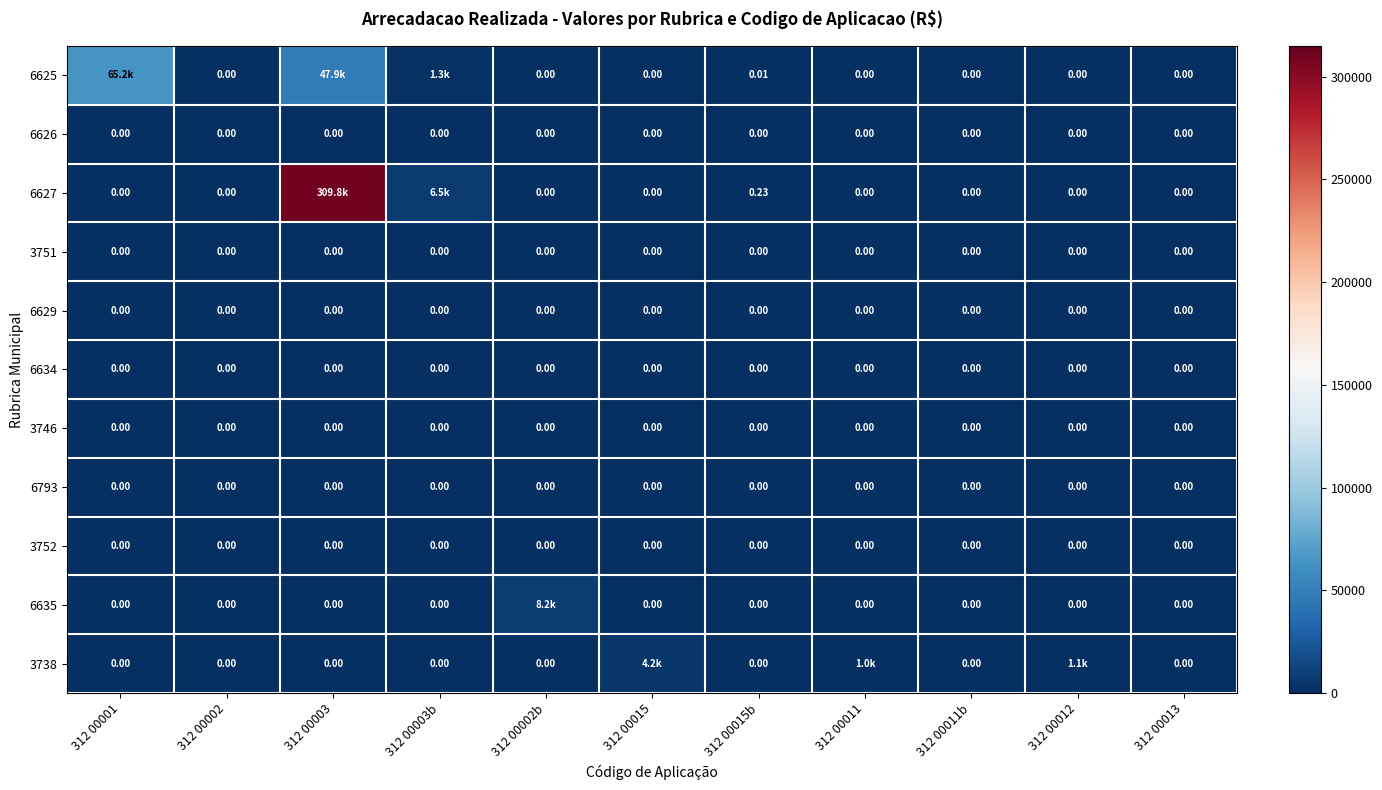

What is the maximum value shown in the chart?

309769.8